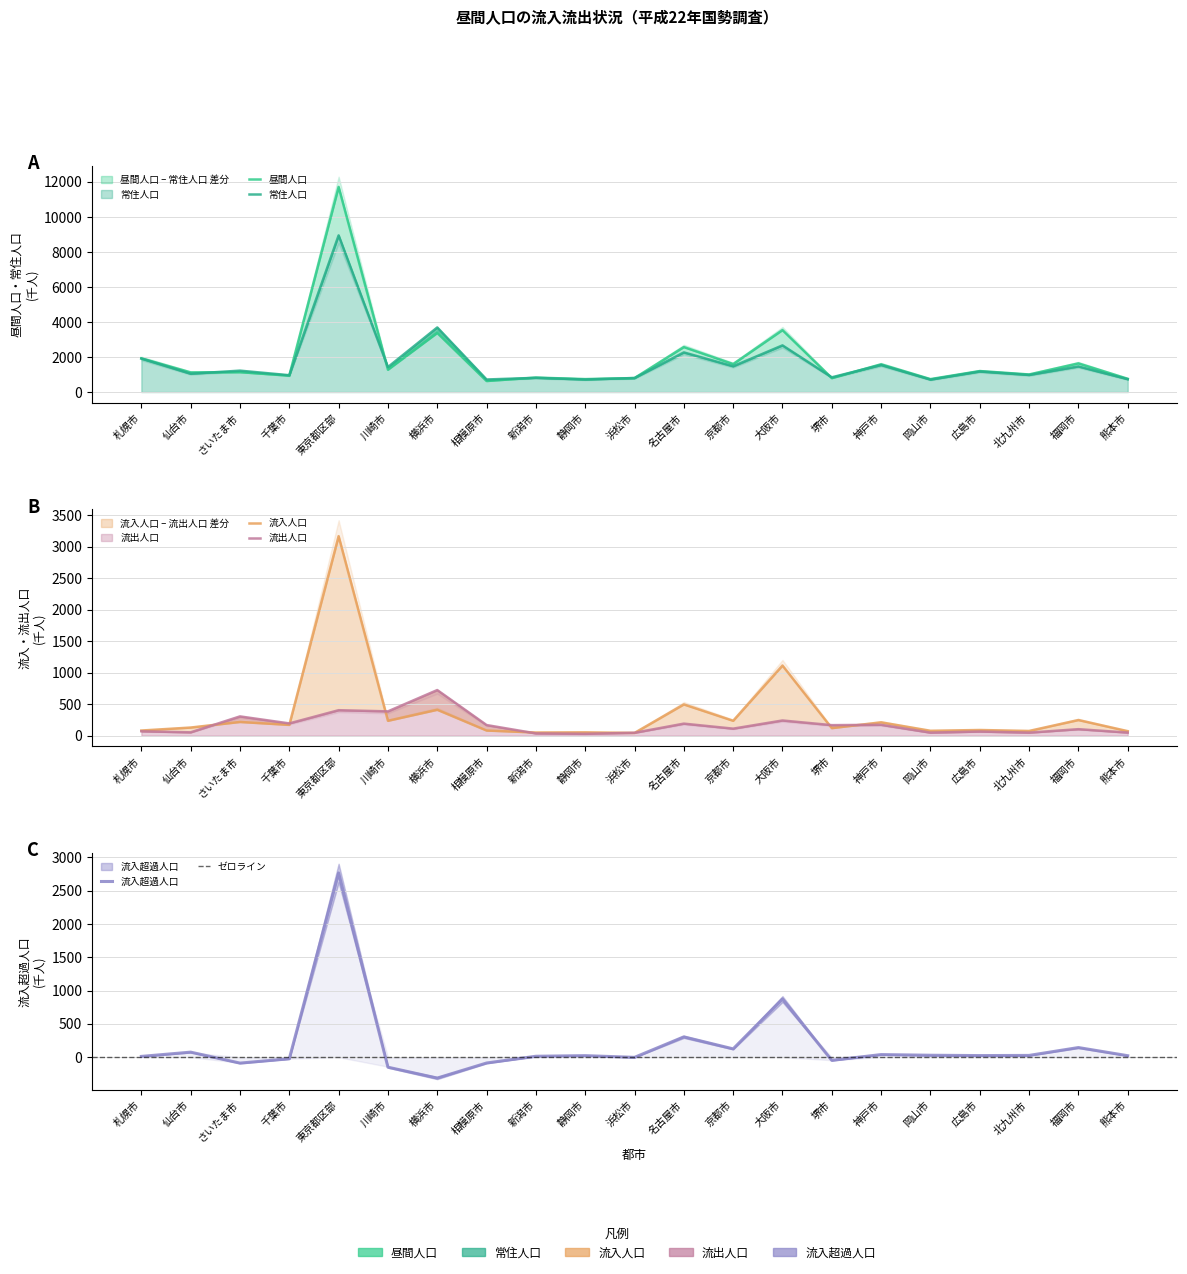

What is the spread (max minus min) of values at 静岡市?

716.2